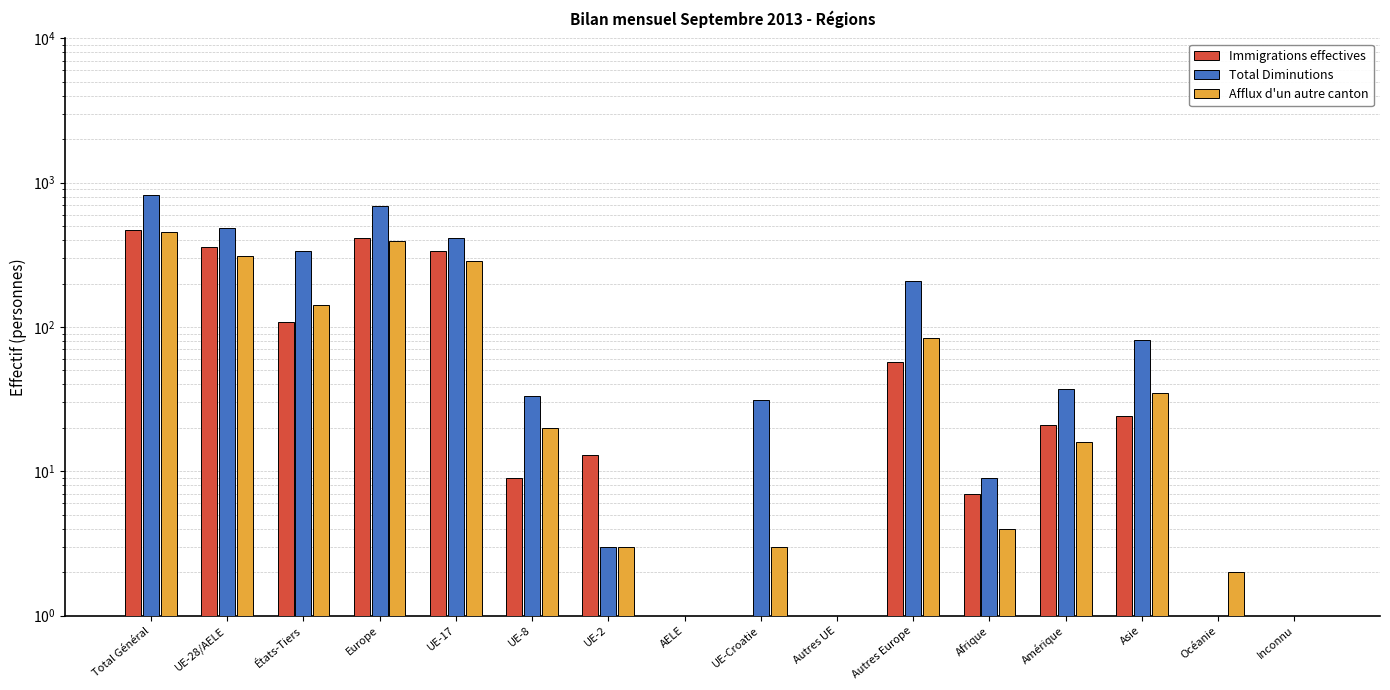

Count the number of categories in the chart.

16